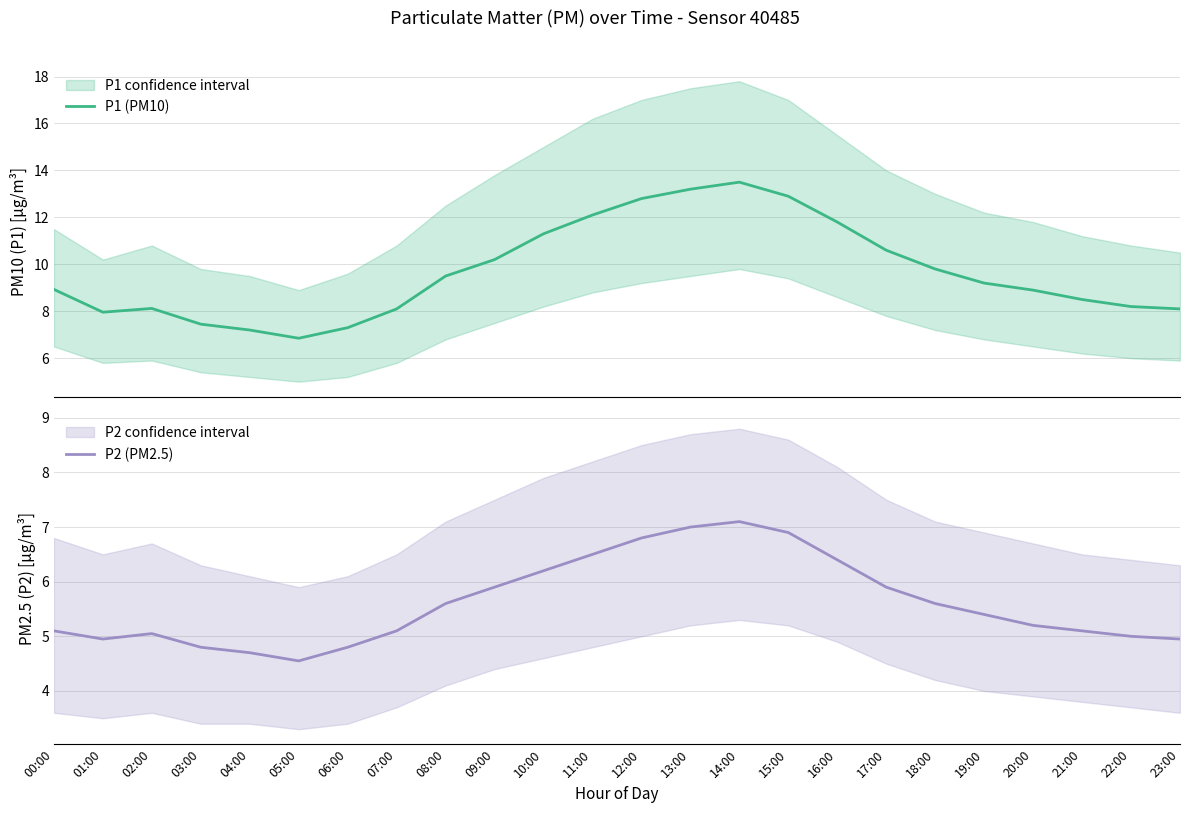

What are all the series names shown in the legend?

P1 (PM10), P2 (PM2.5)